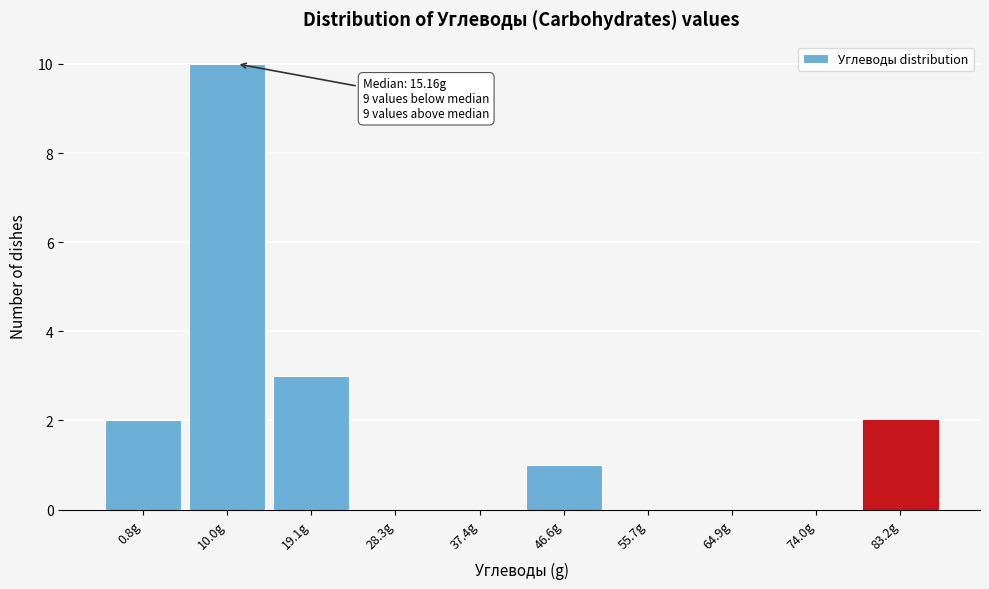

Reading right to left, extract all data points from this chart.

83.2g=2	74.0g=0	64.9g=0	55.7g=0	46.6g=1	37.4g=0	28.3g=0	19.1g=3	10.0g=10	0.8g=2